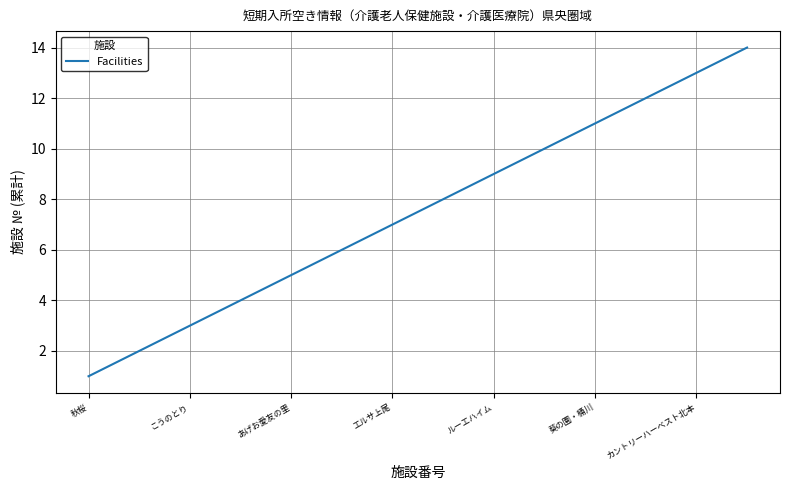

What is the greatest value displayed?

14